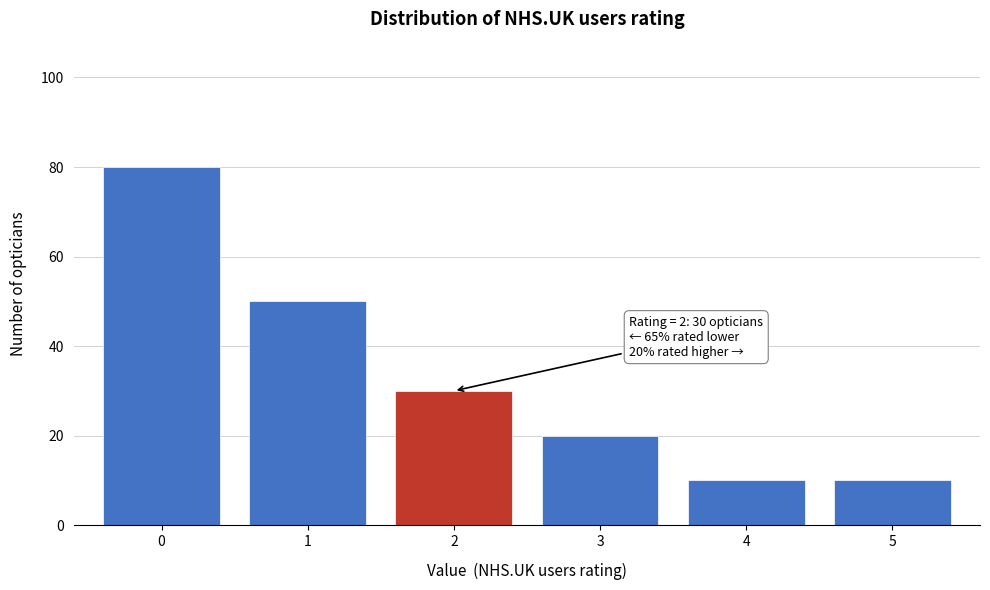

Reading left to right, transcribe all the data shown in this chart.

0=80	1=50	2=30	3=20	4=10	5=10